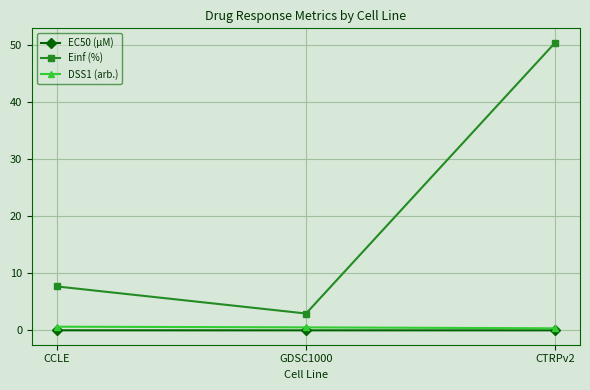

What is the label of the 2nd point from the left?

GDSC1000